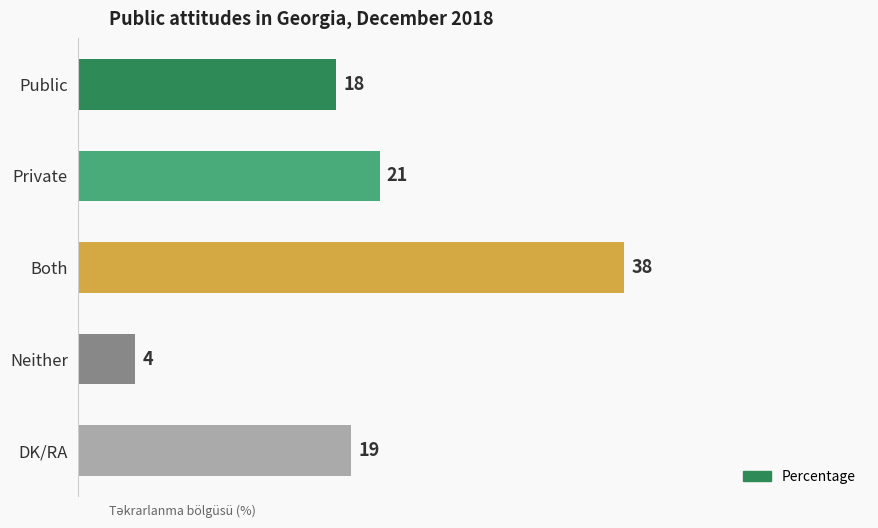

What is the difference between the maximum and minimum values?

34